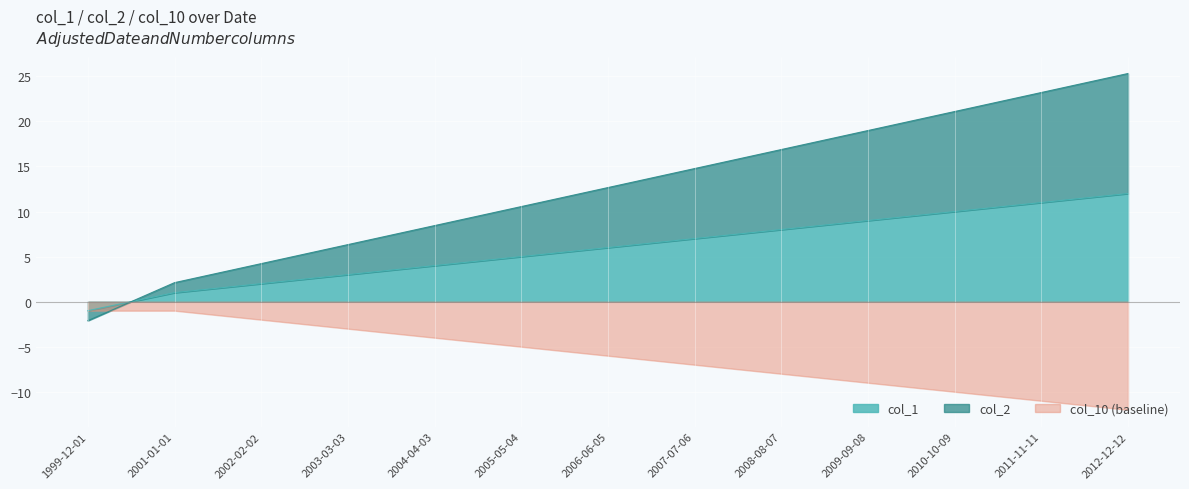

Rank the categories by col_2 value from lowest to highest.

1999-12-01, 2001-01-01, 2002-02-02, 2003-03-03, 2004-04-03, 2005-05-04, 2006-06-05, 2007-07-06, 2008-08-07, 2009-09-08, 2010-10-09, 2011-11-11, 2012-12-12